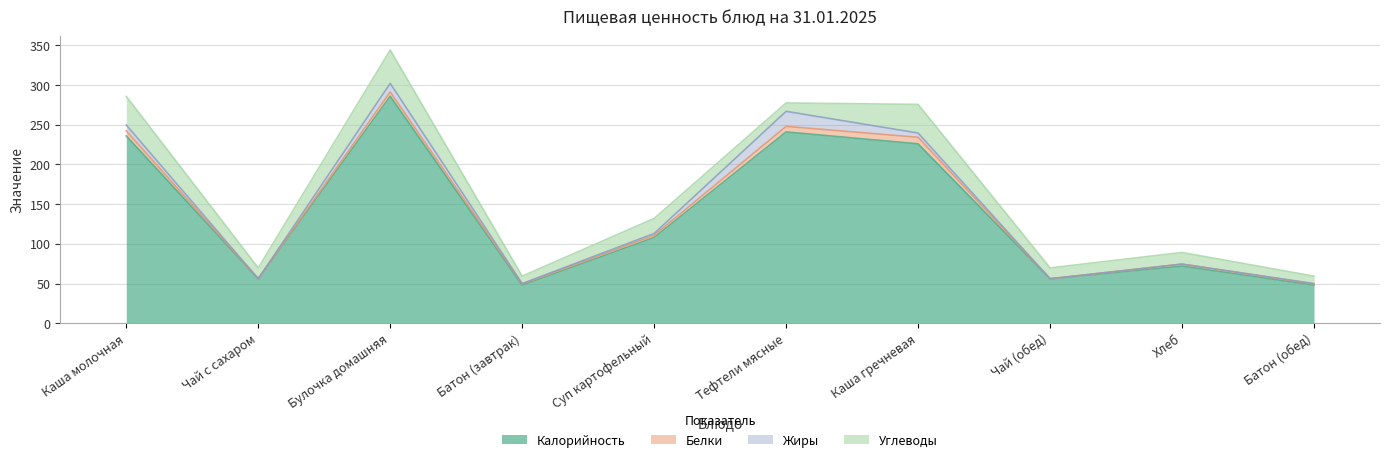

What is the label of the 6th point from the left?

Тефтели мясные